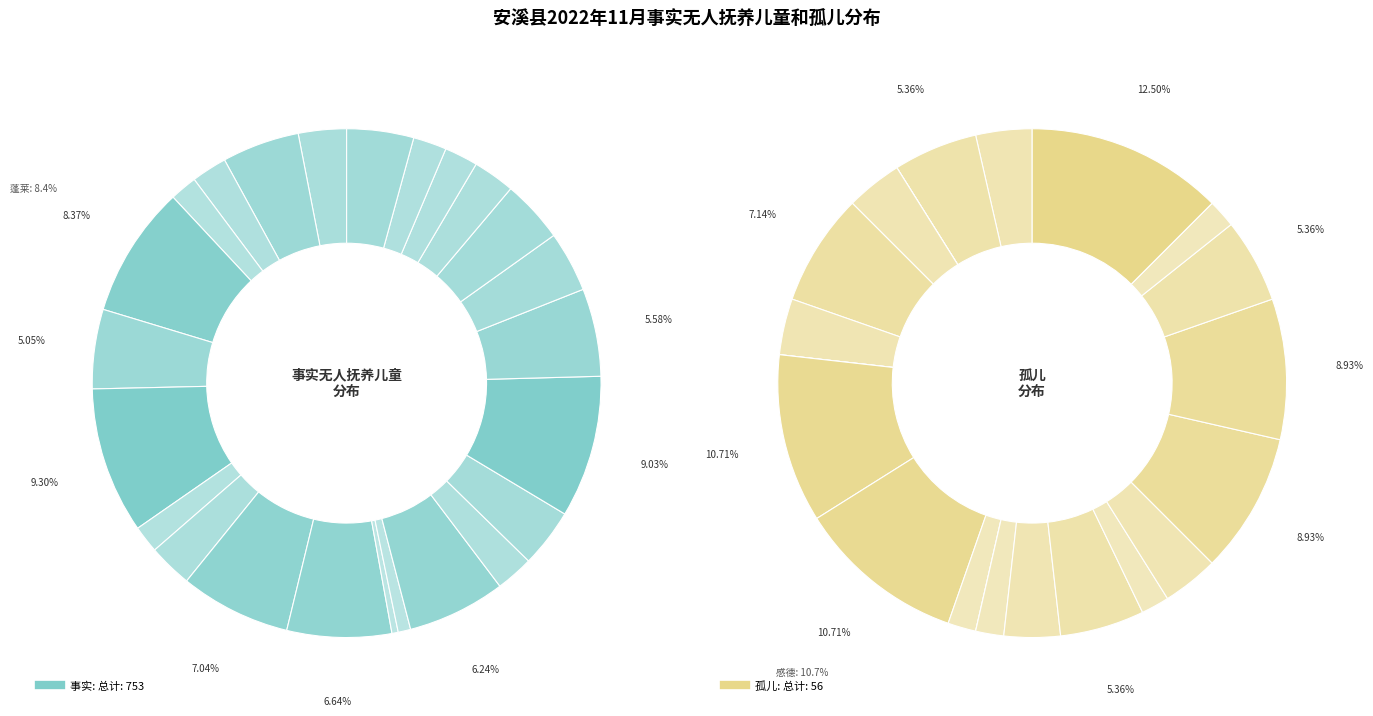

At 蓬莱, list the series in order from smallest to largest.

孤儿, 事实无人抚养儿童